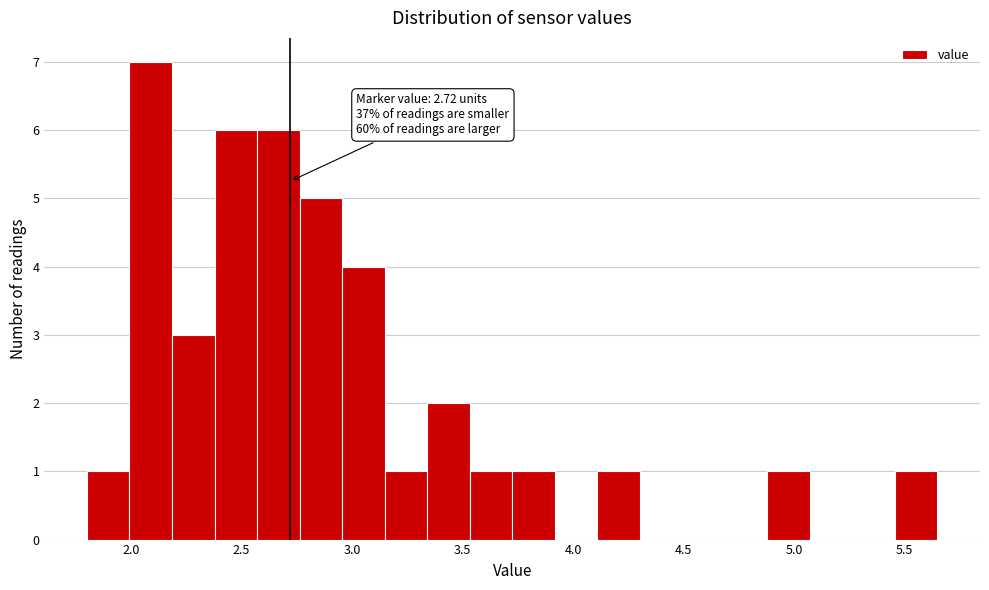

Around what value on the x-axis is the tallest bar? Give the approximate position of its centre, as read against the axis.

2.10